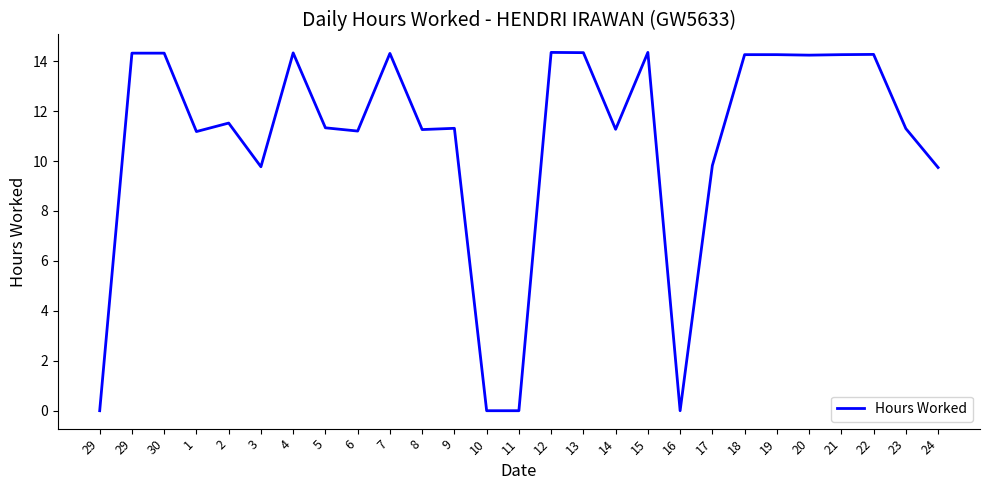

Does the chart display data point markers on the line(s)?

No